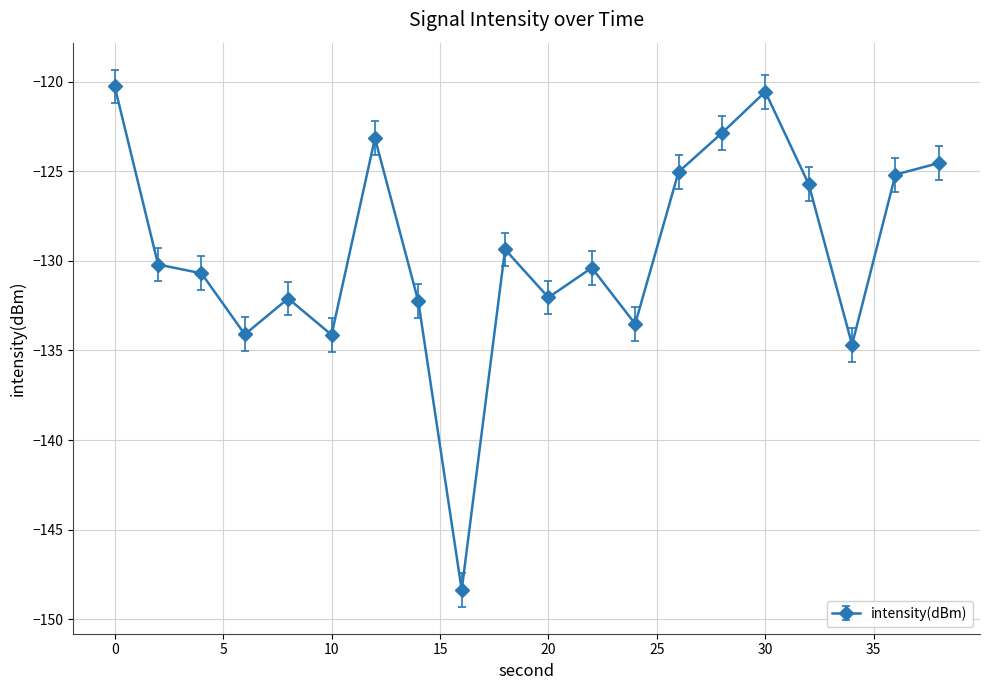

What is the value of the 20th point from the left?

-124.5